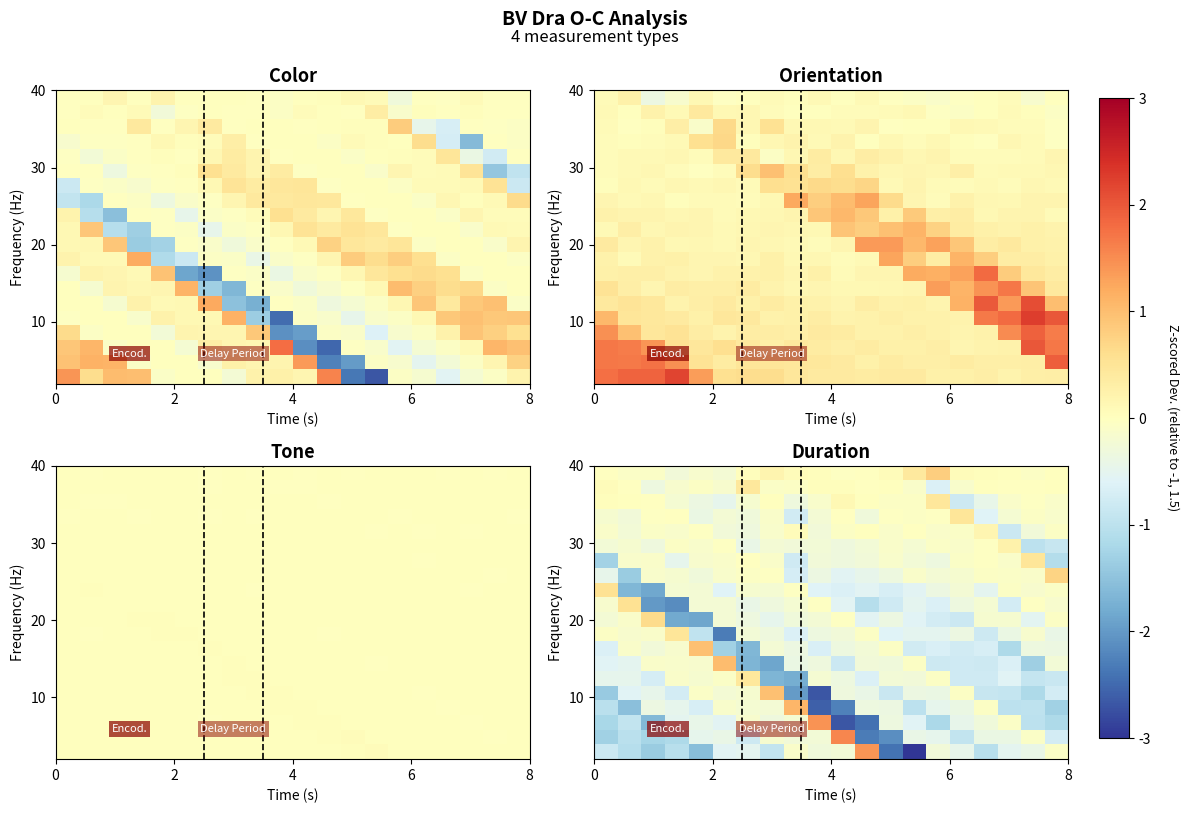

Which has a higher value, 7 or 2?

7